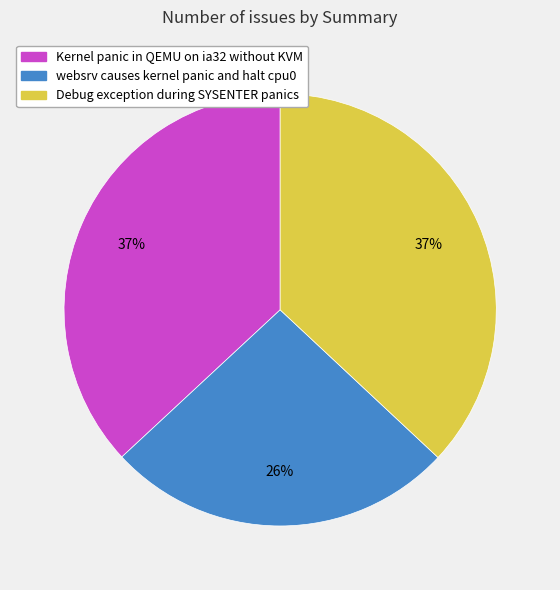

Count the number of slices in the pie.

3